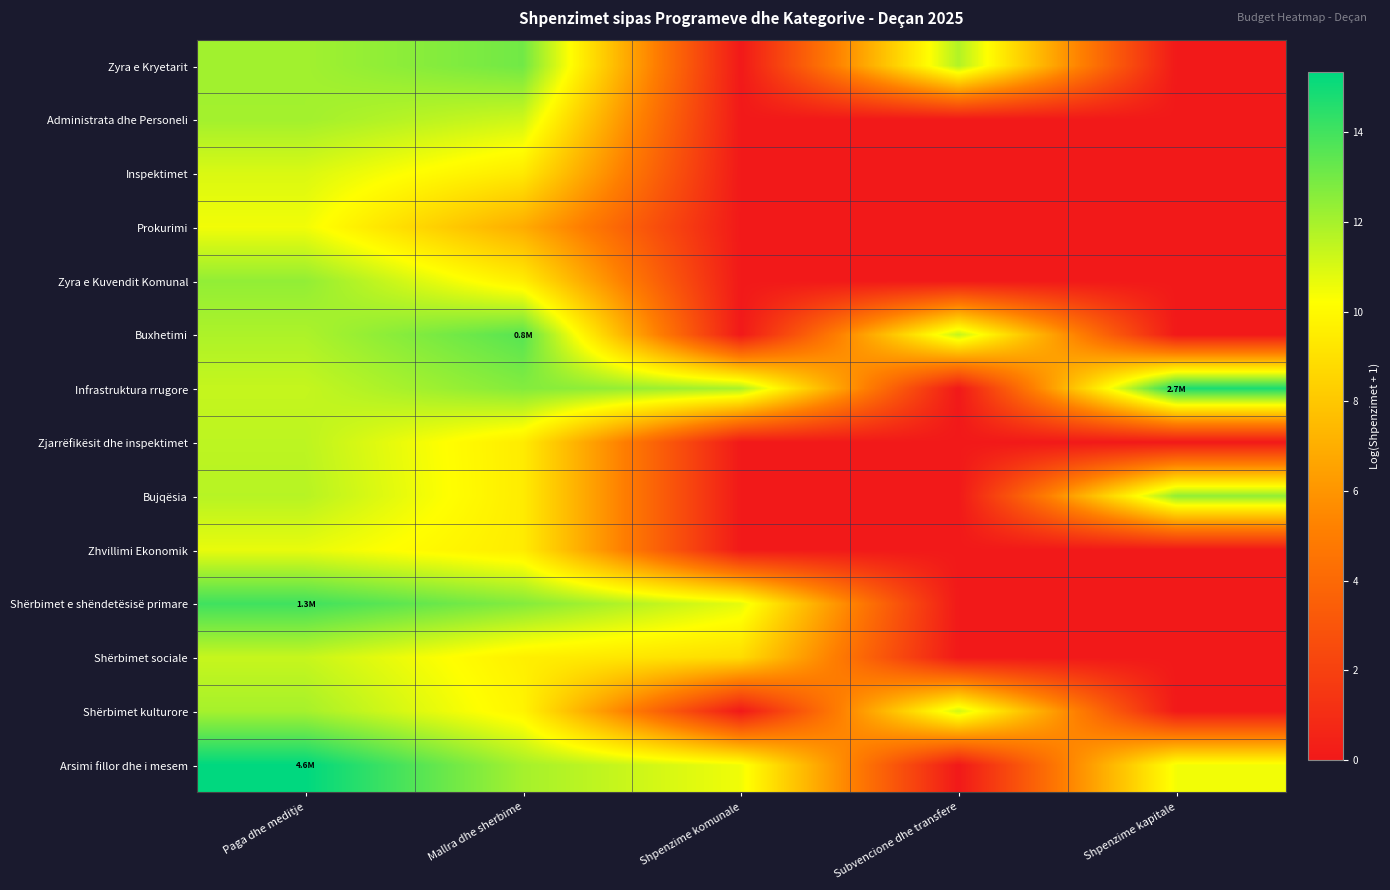

Count the number of data series in this chart.

14